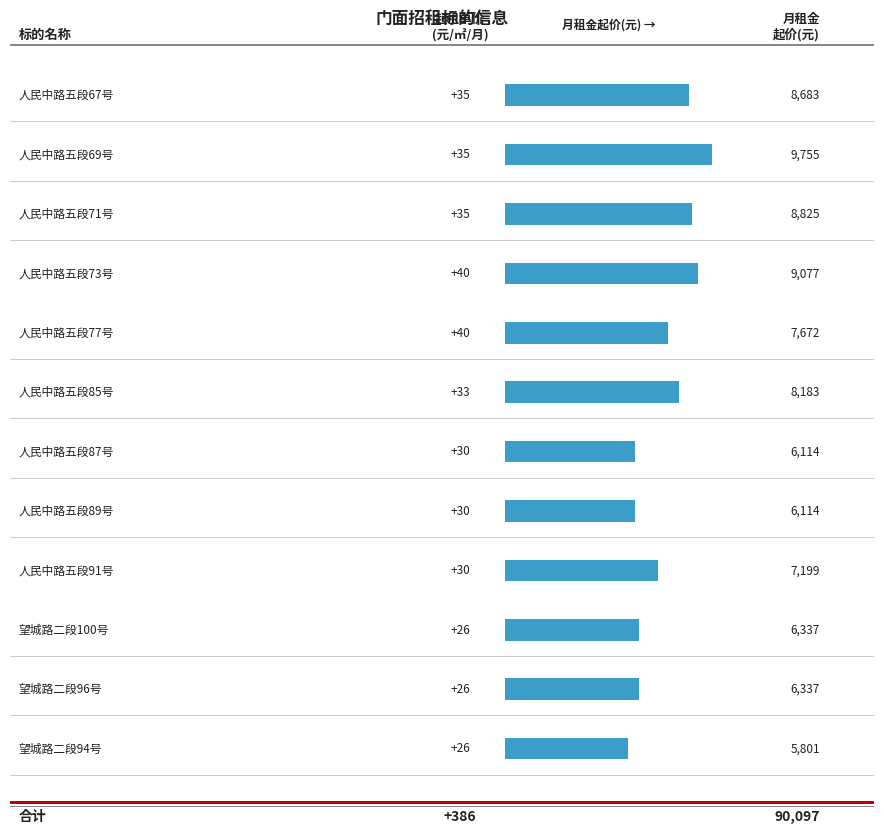

At 人民中路五段71号, list the series in order from smallest to largest.

起租单价(元/㎡/月), 月租金起价(元)